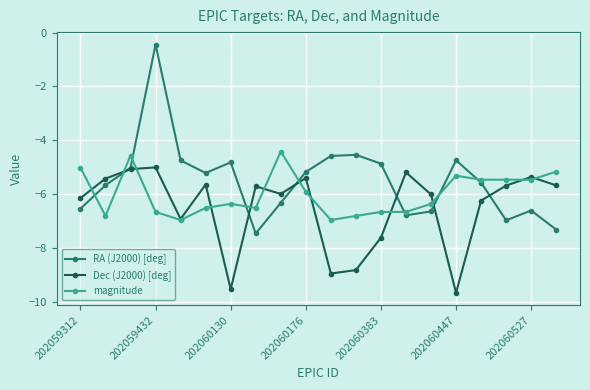

Which series has the widest spread of values?

RA (J2000) [deg]